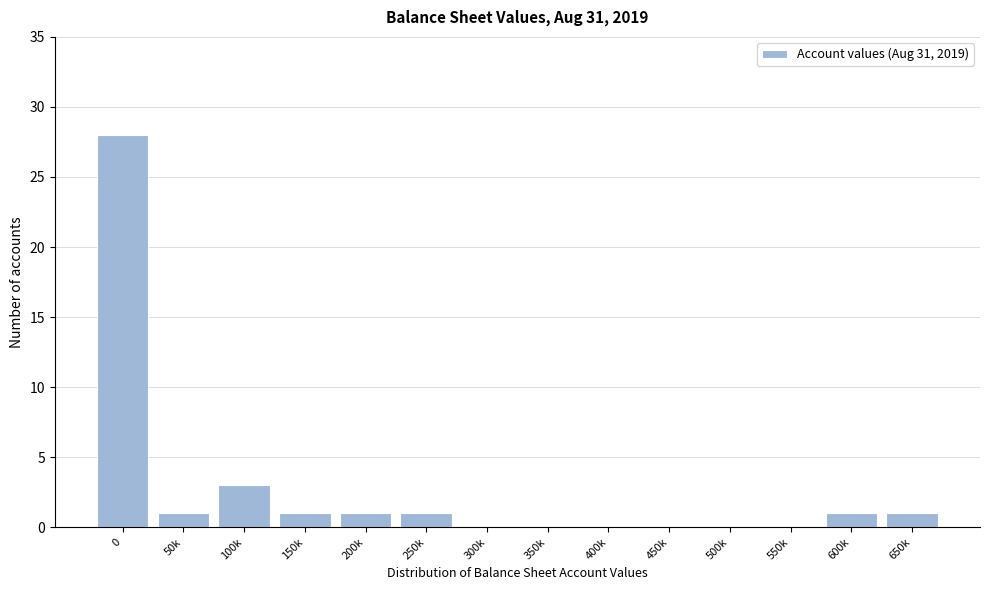

Reading left to right, what are all the values shown in this chart?

0=28	50k=1	100k=3	150k=1	200k=1	250k=1	300k=0	350k=0	400k=0	450k=0	500k=0	550k=0	600k=1	650k=1